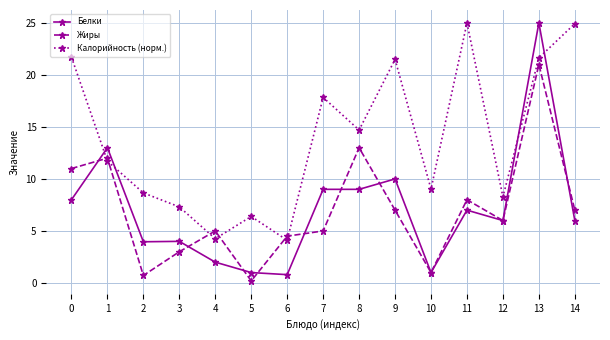

At how many categories does at least one series exceed 12?

8